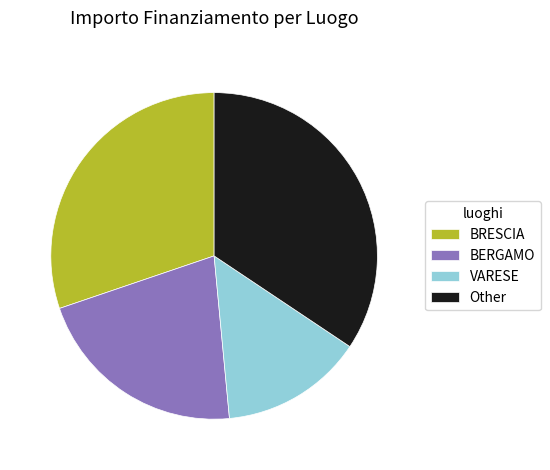

True or false: BRESCIA accounts for 16% of the total.

False